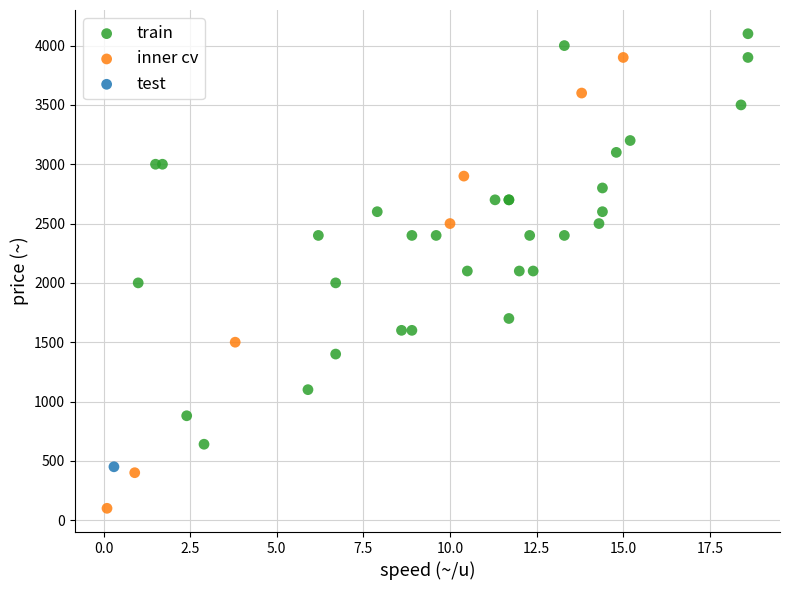

What are all the series names shown in the legend?

train, inner cv, test